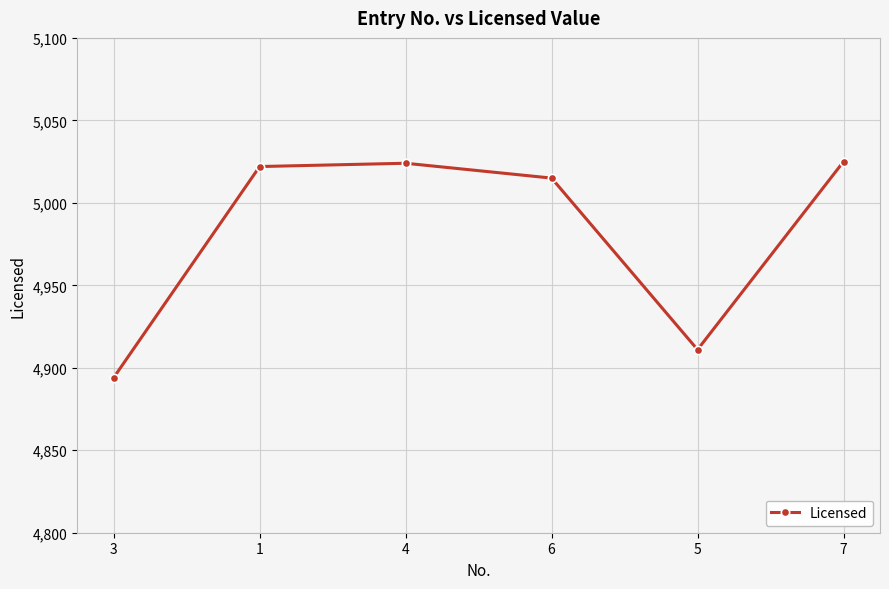

What is the greatest value displayed?

5025